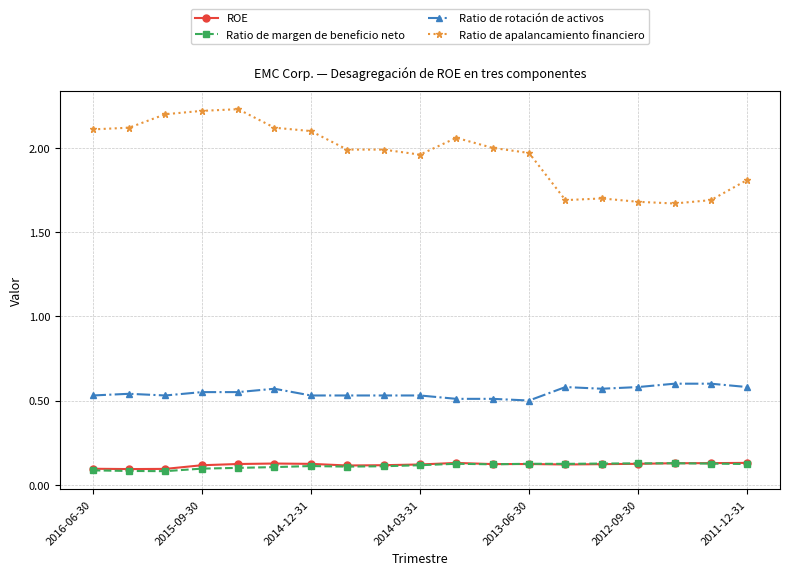

True or false: ROE and Ratio de rotación de activos cross at least once.

False